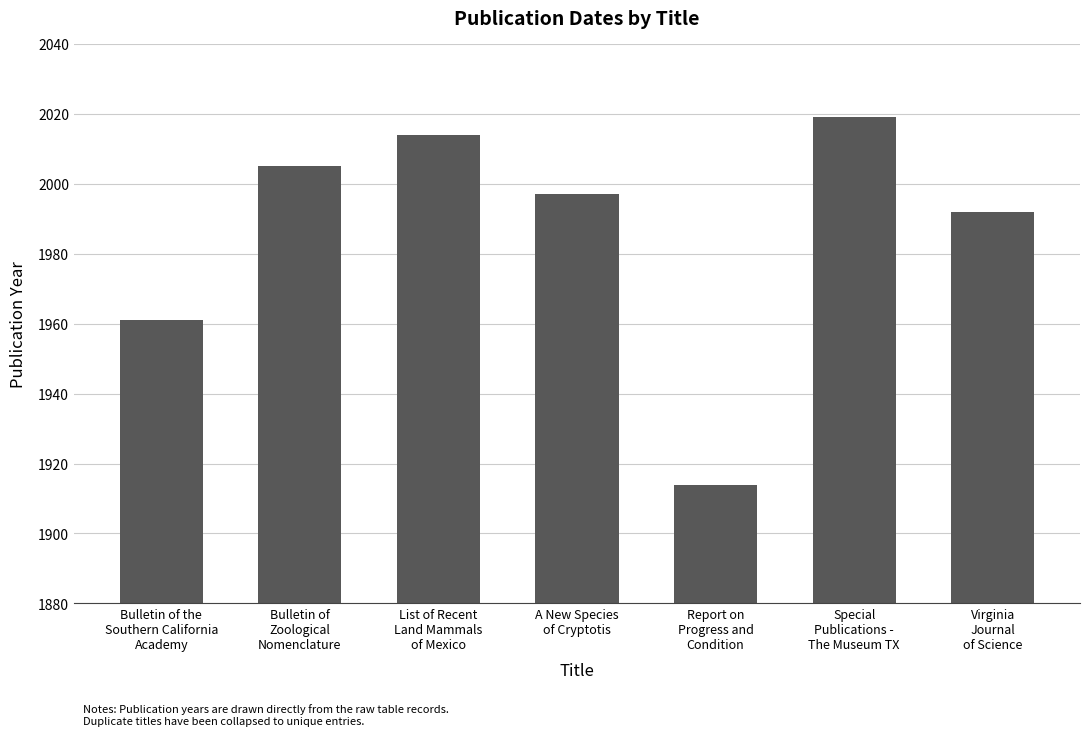

What is the change in value from List of Recent
Land Mammals
of Mexico to Special
Publications -
The Museum TX?

+5